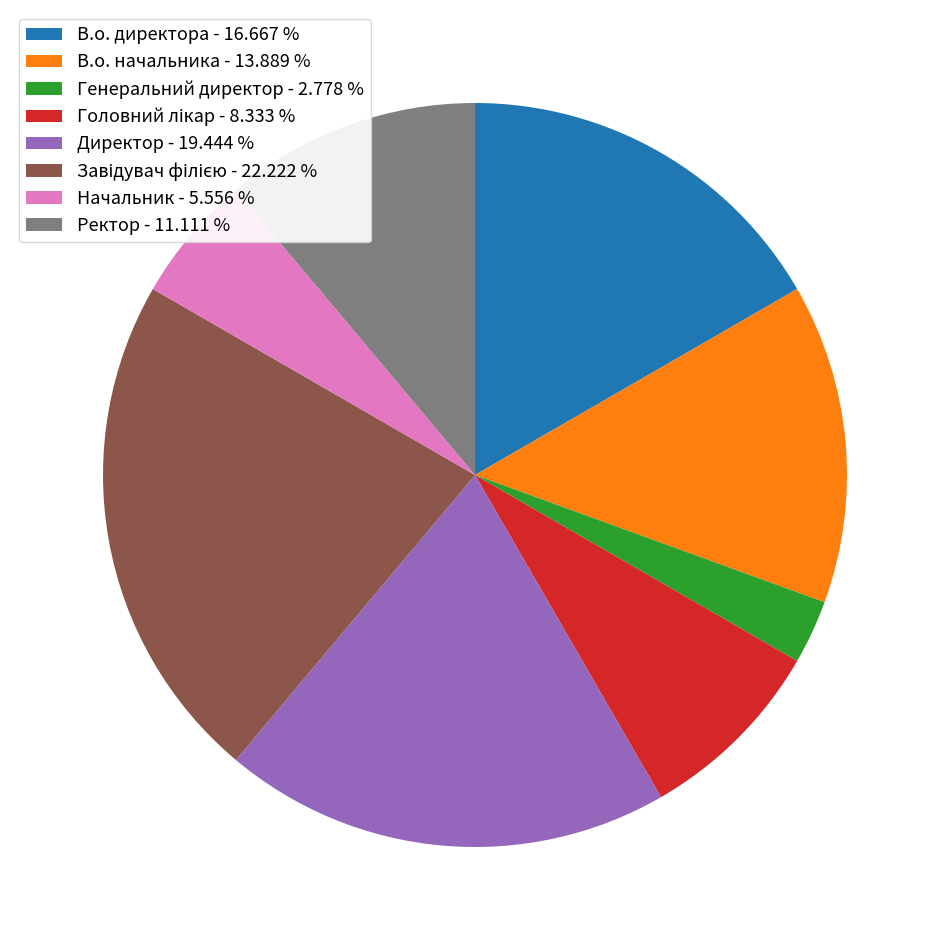

Is there any slice that represents more than half of the pie?

No